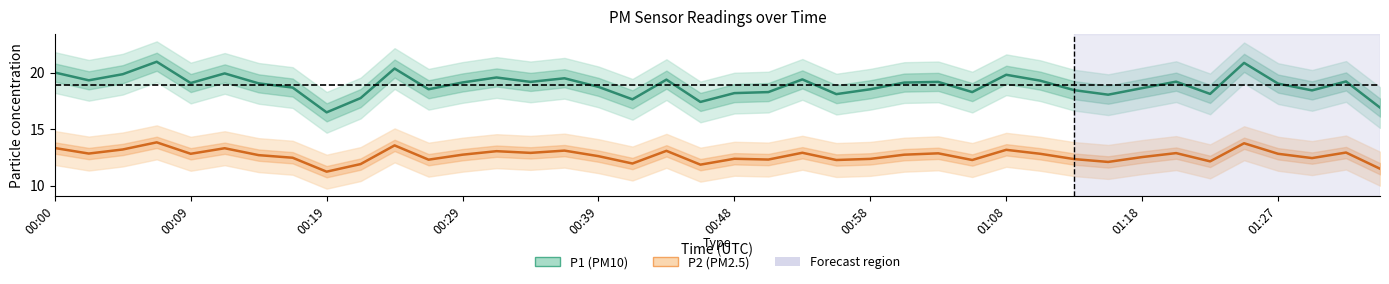

What is the spread (max minus min) of values at 00:12?

6.6